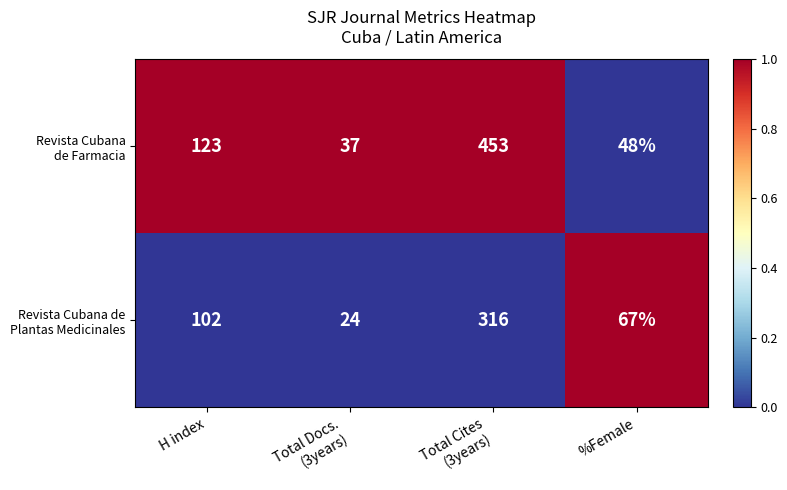

What is the greatest value displayed?

453